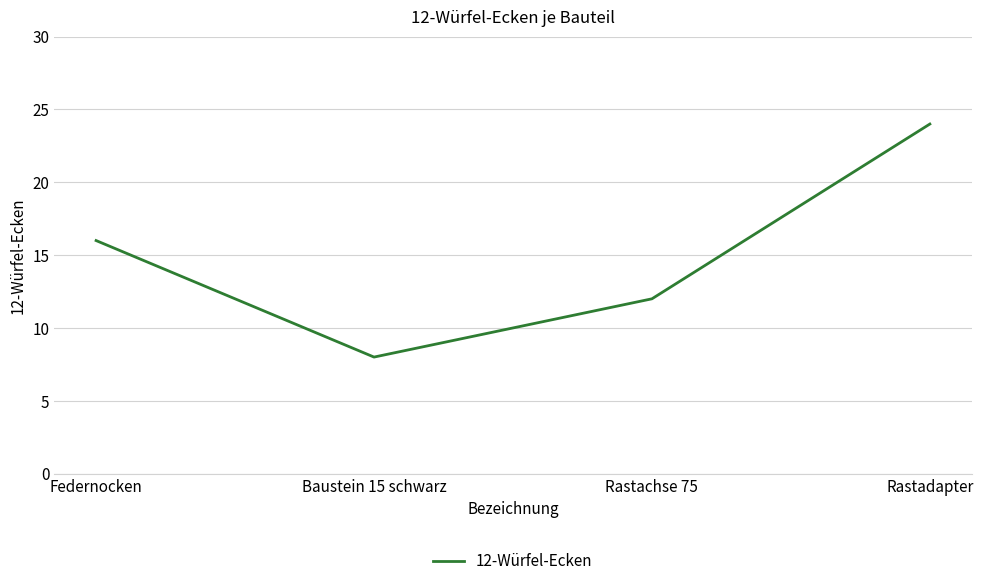

List the labels in order of value, smallest first.

Baustein 15 schwarz, Rastachse 75, Federnocken, Rastadapter